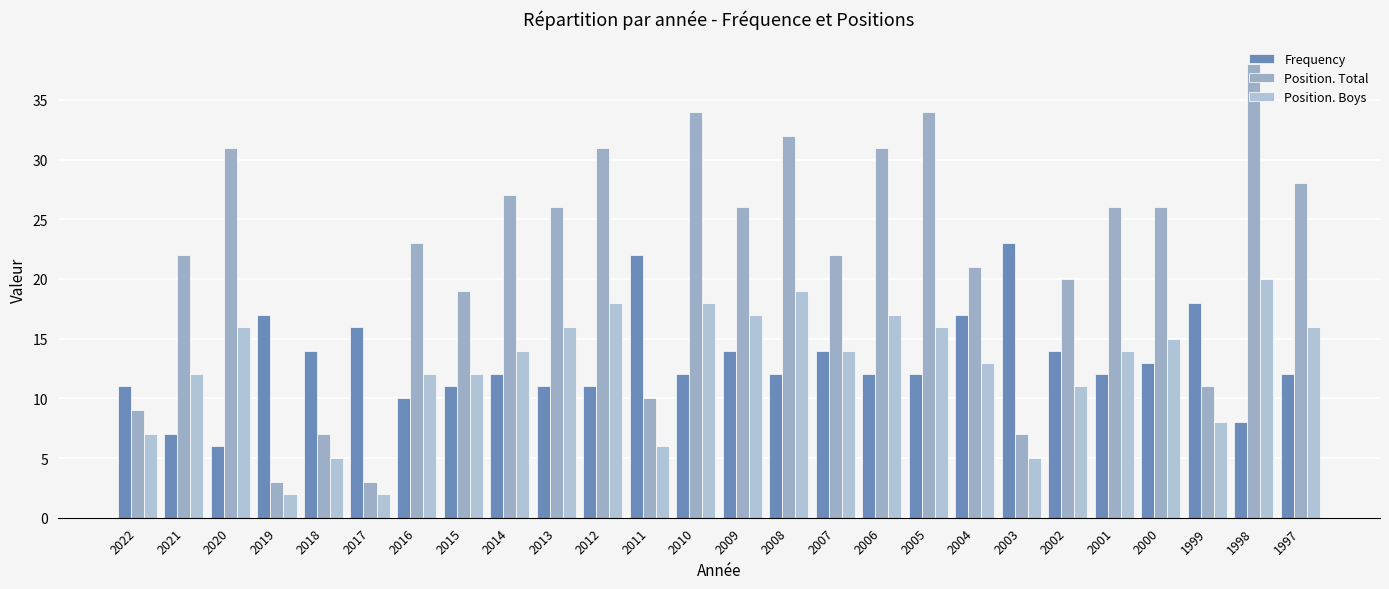

The Position. Total series shows 26 at 2000. True or false?

True